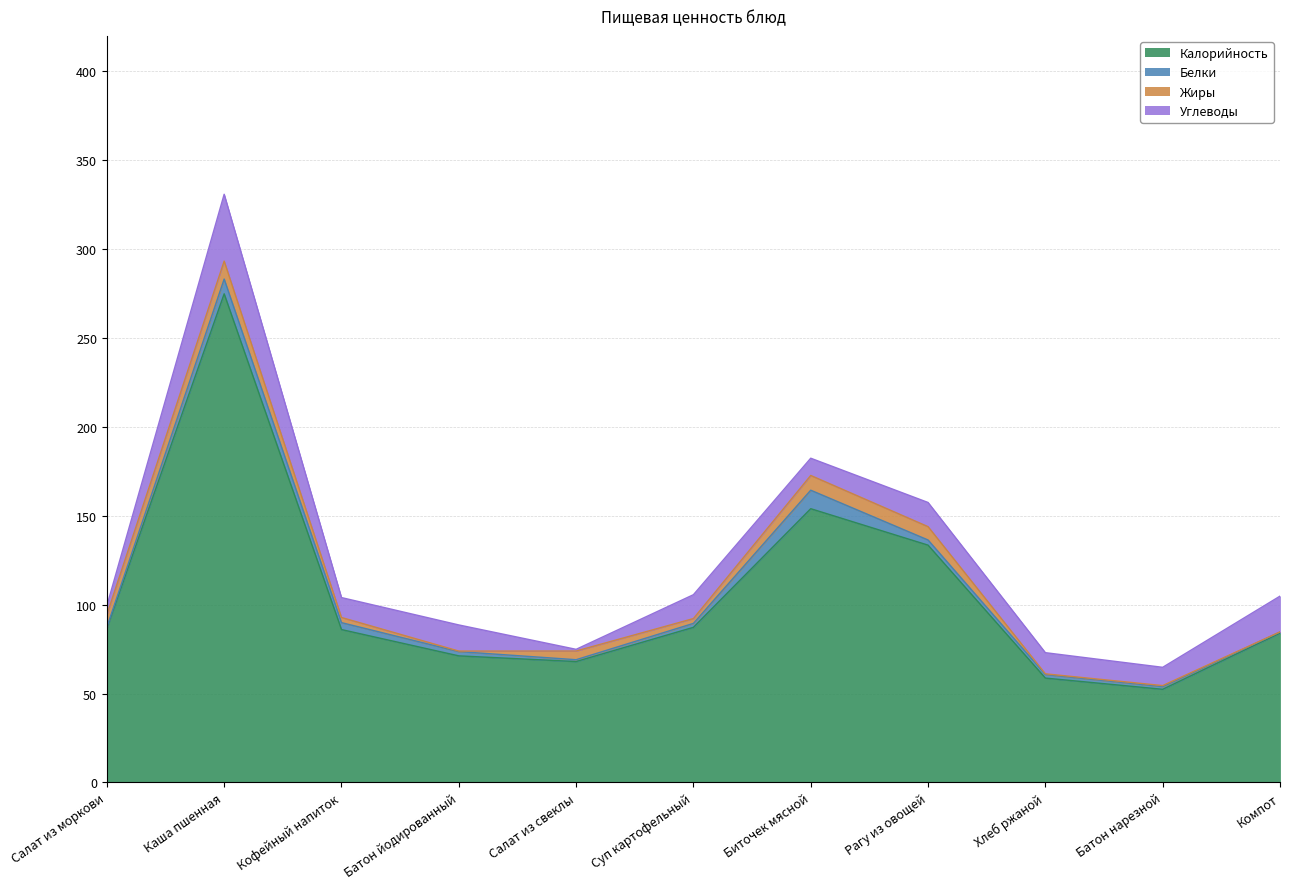

True or false: Калорийность and Углеводы cross at least once.

False